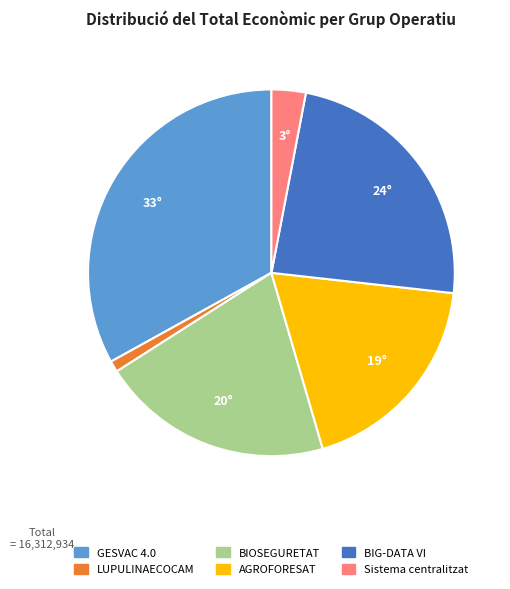

Between AGROFORESAT and GESVAC 4.0, which is larger?

GESVAC 4.0